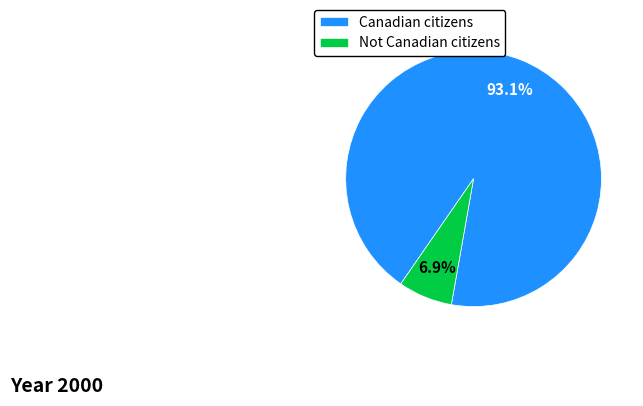

To the nearest percent, what is the combined percentage of Canadian citizens and Not Canadian citizens?

100%